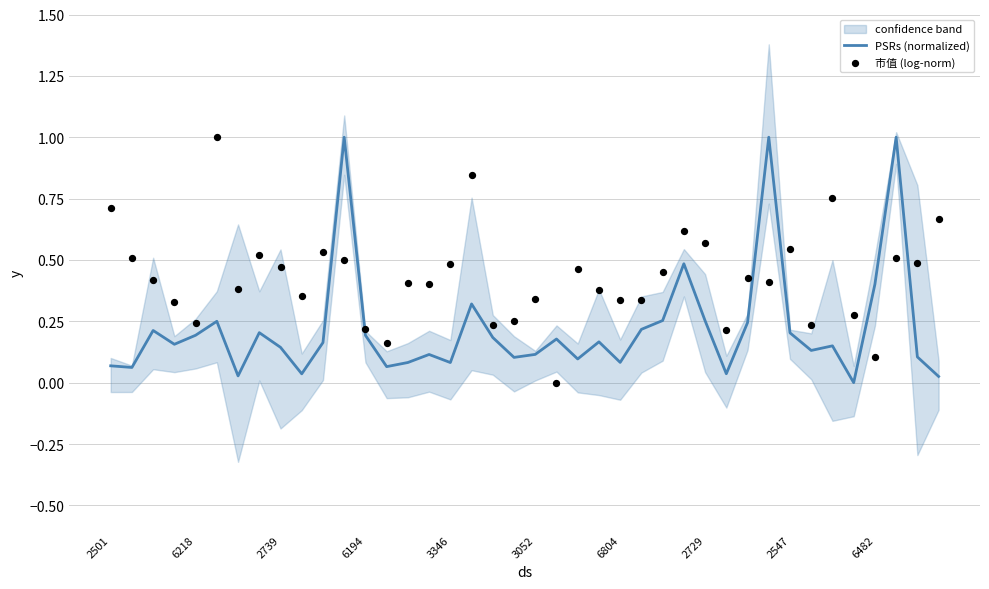

At which category is the sum across all series the highest?

37